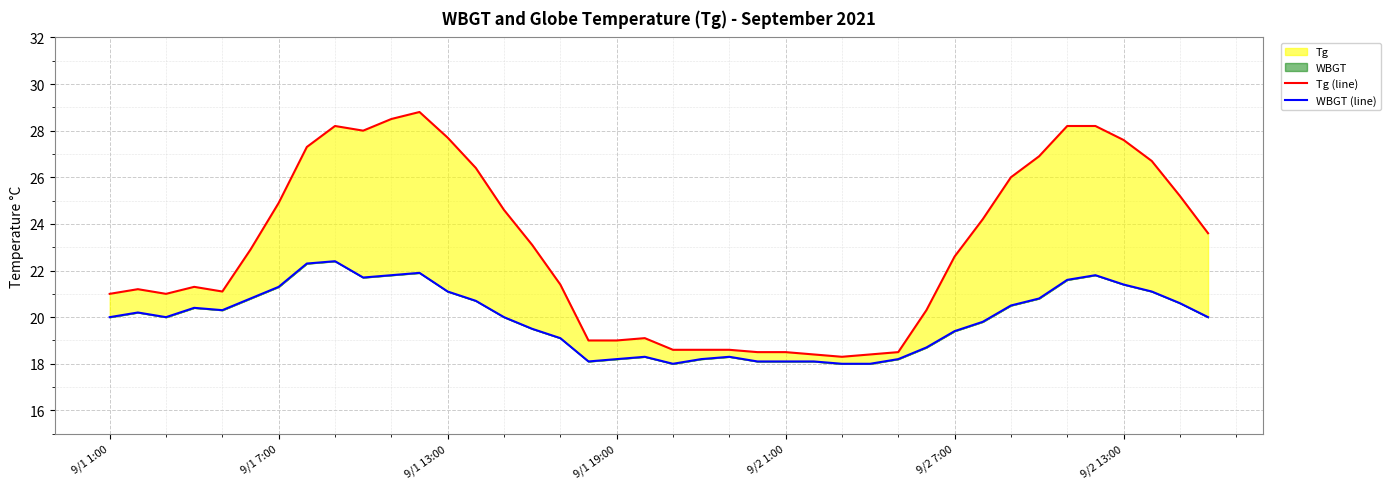

Reading left to right, extract all data points from this chart.

Tg (line): 21.0	21.2	21.0	21.3	21.1	22.9	24.9	27.3	28.2	28.0	28.5	28.8	27.7	26.4	24.6	23.1	21.4	19.0	19.0	19.1	18.6	18.6	18.6	18.5	18.5	18.4	18.3	18.4	18.5	20.3	22.6	24.2	26.0	26.9	28.2	28.2	27.6	26.7	25.2	23.6
WBGT (line): 20.0	20.2	20.0	20.4	20.3	20.8	21.3	22.3	22.4	21.7	21.8	21.9	21.1	20.7	20.0	19.5	19.1	18.1	18.2	18.3	18.0	18.2	18.3	18.1	18.1	18.1	18.0	18.0	18.2	18.7	19.4	19.8	20.5	20.8	21.6	21.8	21.4	21.1	20.6	20.0